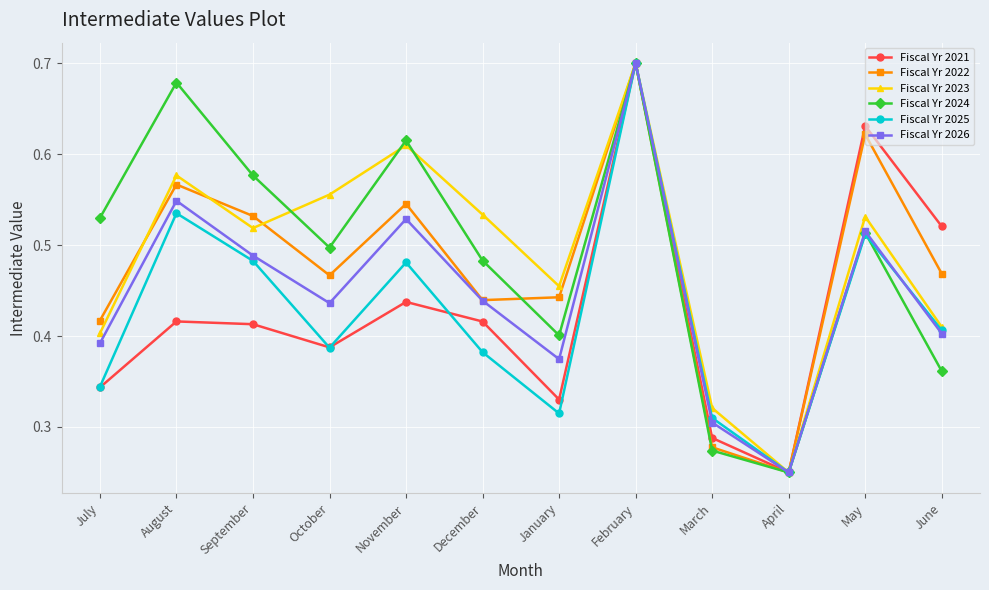

How many lines are shown in the chart?

6